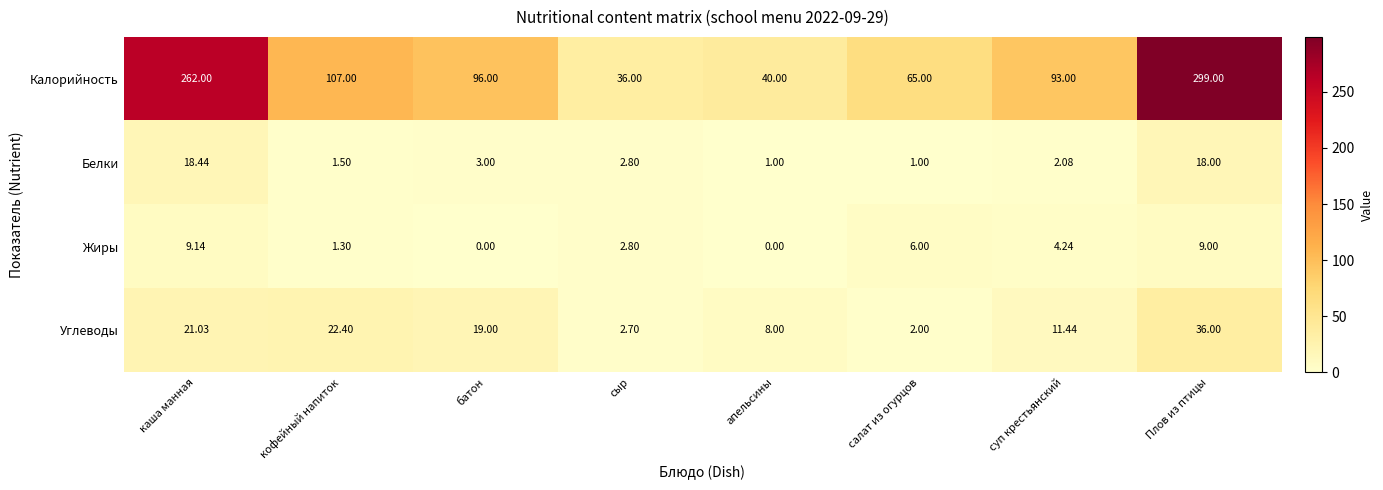

Rank the series by their maximum value, from highest to lowest.

Калорийность, Углеводы, Белки, Жиры